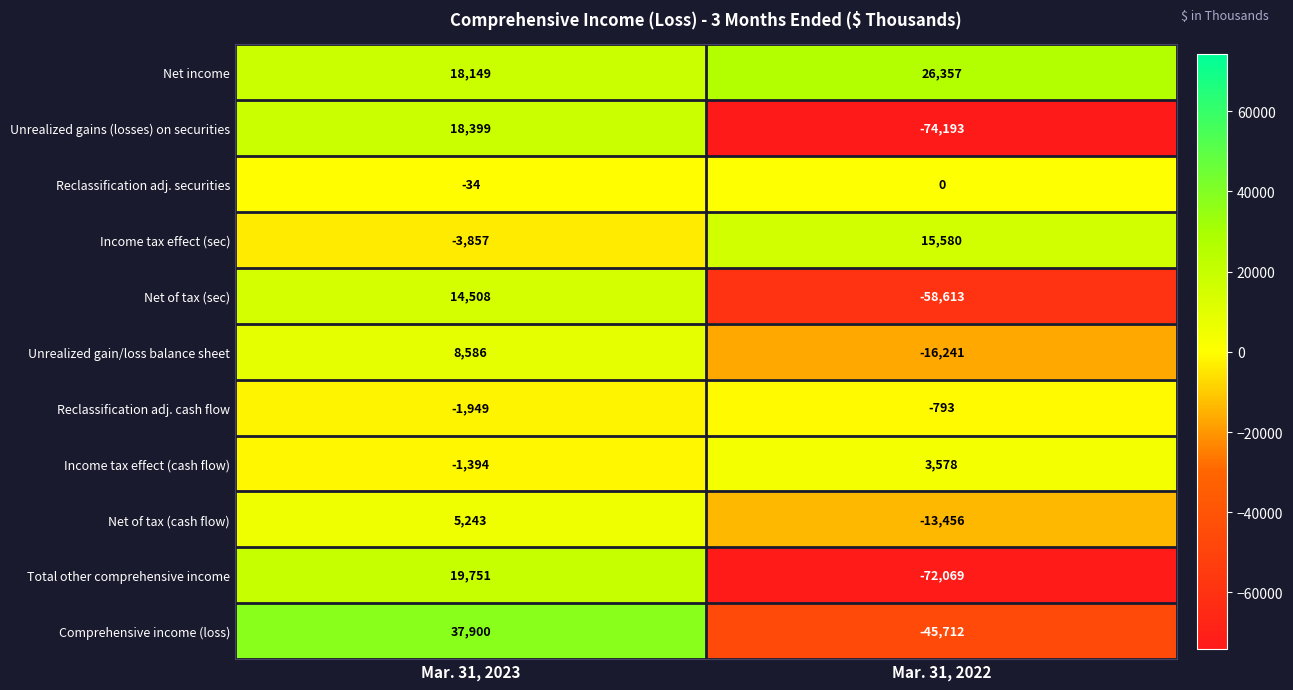

The value of Total other comprehensive income at Mar. 31, 2023 is 11546. True or false?

False